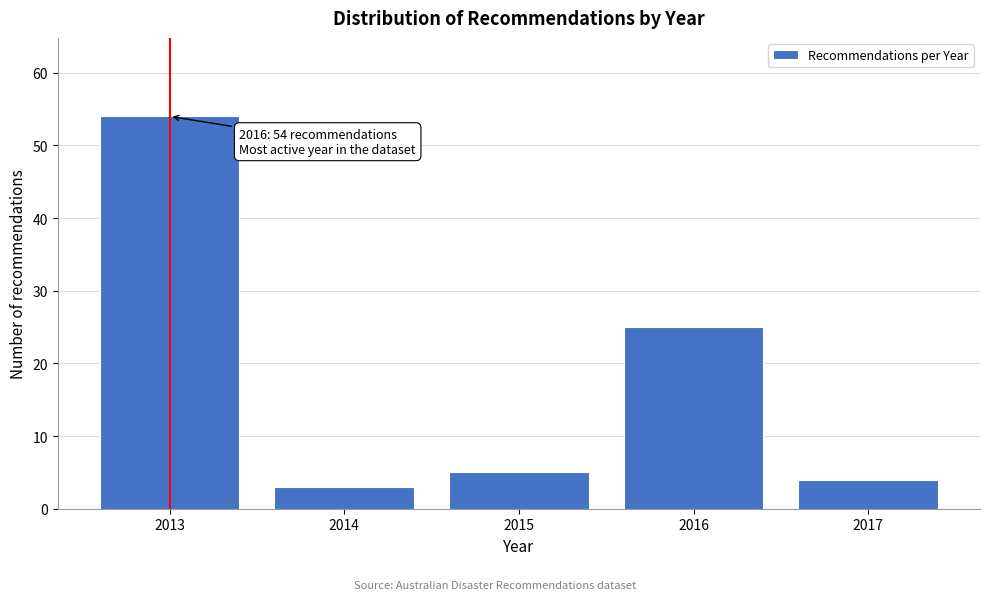

Reading right to left, list all the values displayed in this chart.

2017=4	2016=25	2015=5	2014=3	2013=54